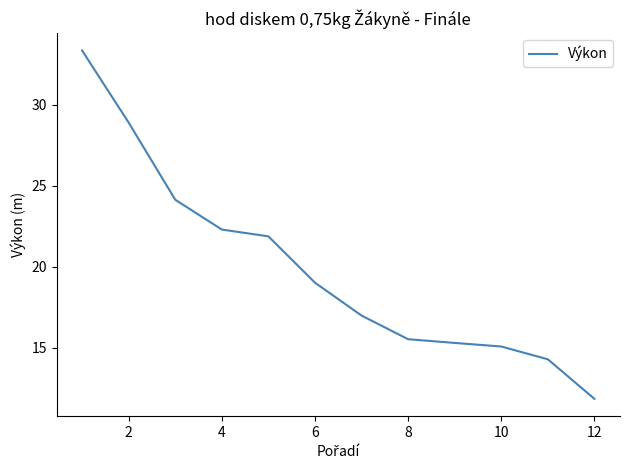

What is the minimum value shown in the chart?

11.8